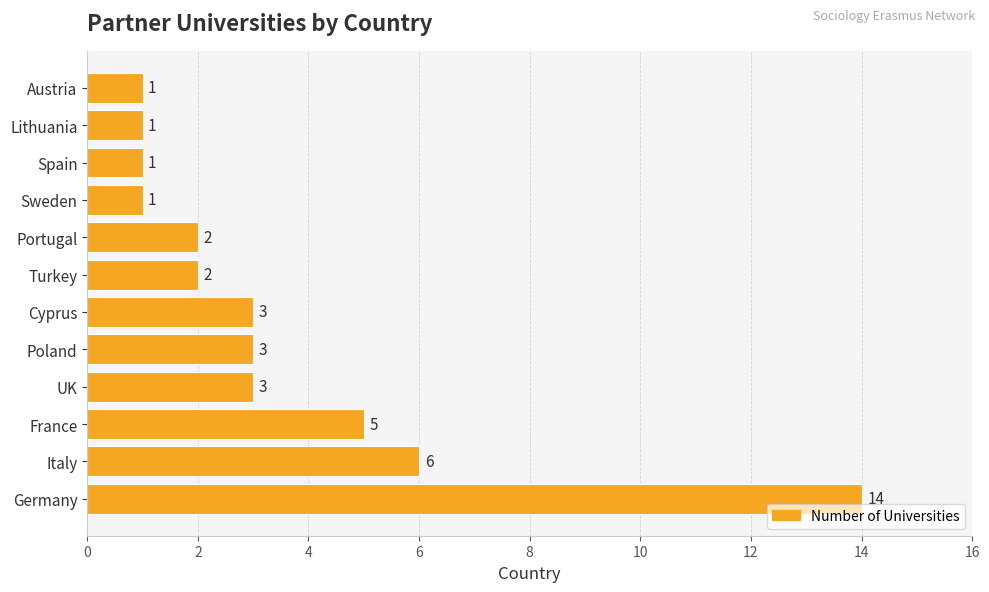

The value at Germany is 14. True or false?

True